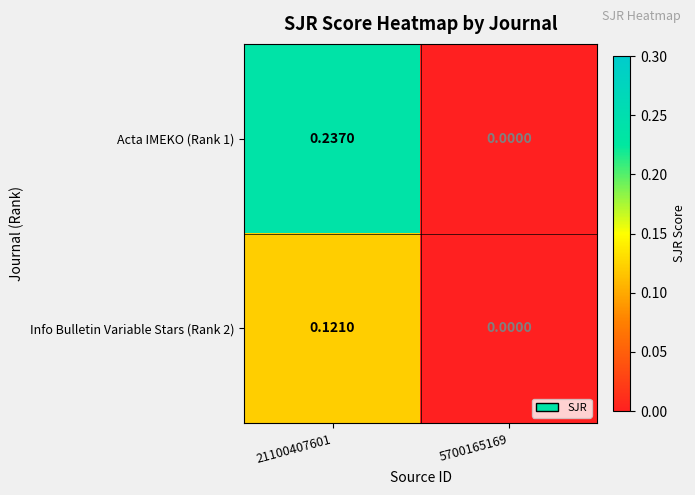

What is the total value across all series at 21100407601?

0.4